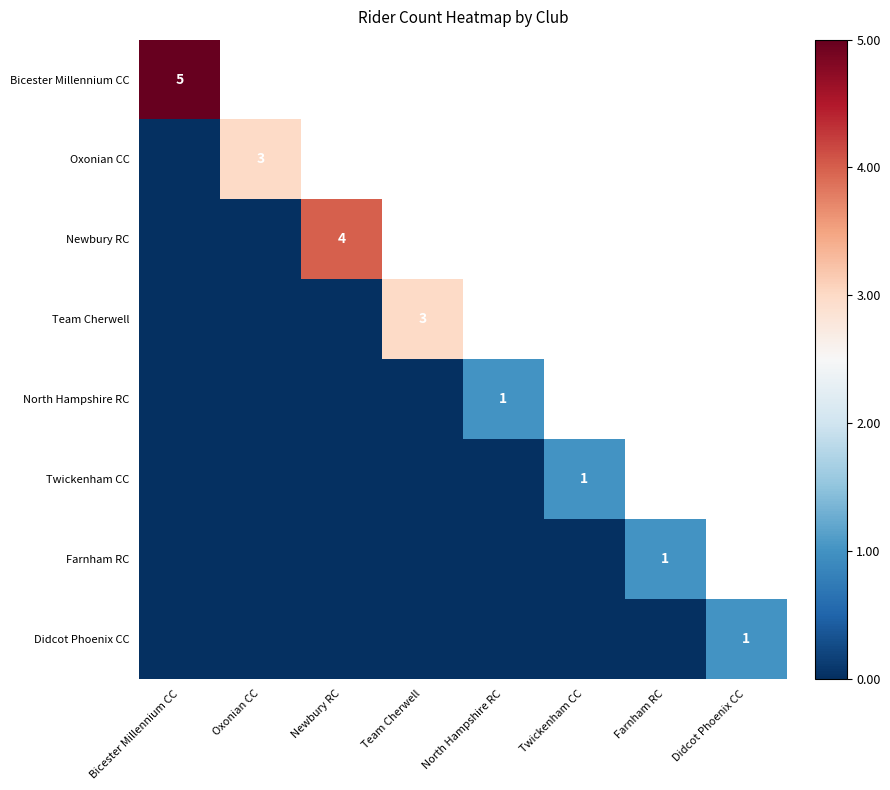

True or false: North Hampshire RC has a value of 0 at North Hampshire RC.

False